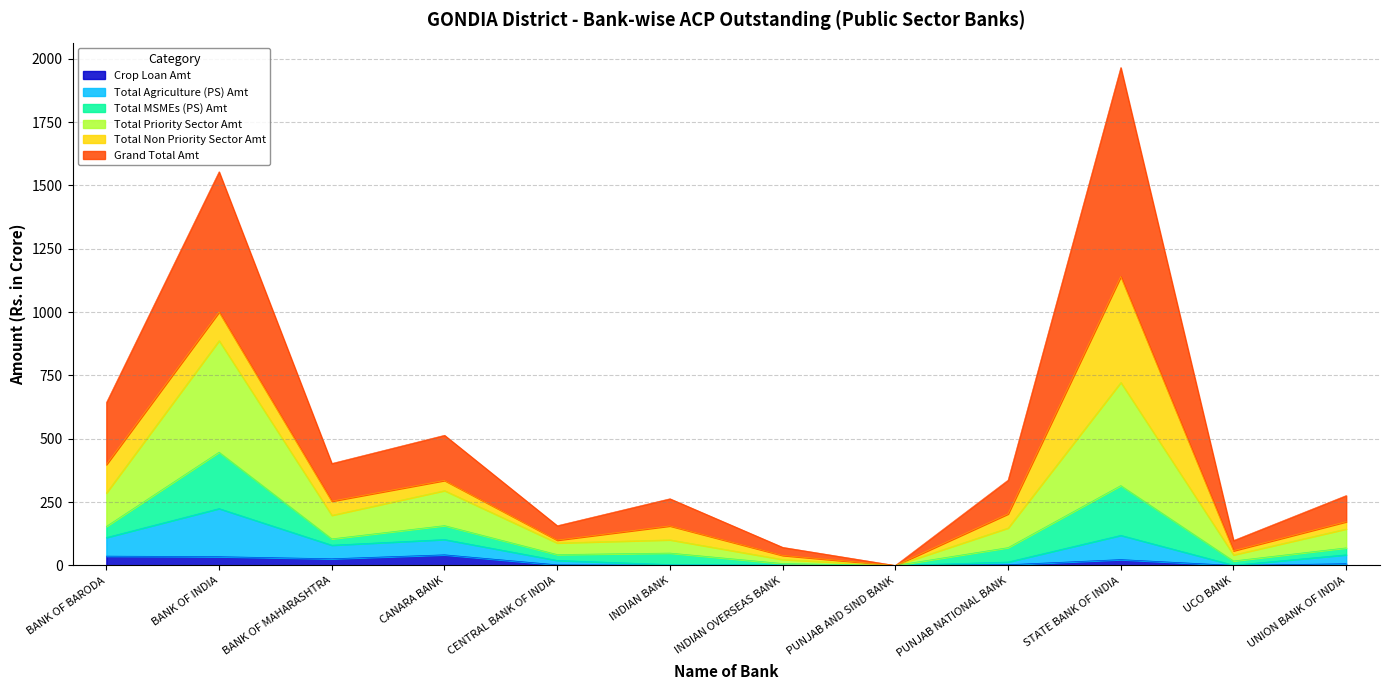

True or false: Grand Total Amt and Crop Loan Amt intersect in this chart.

False